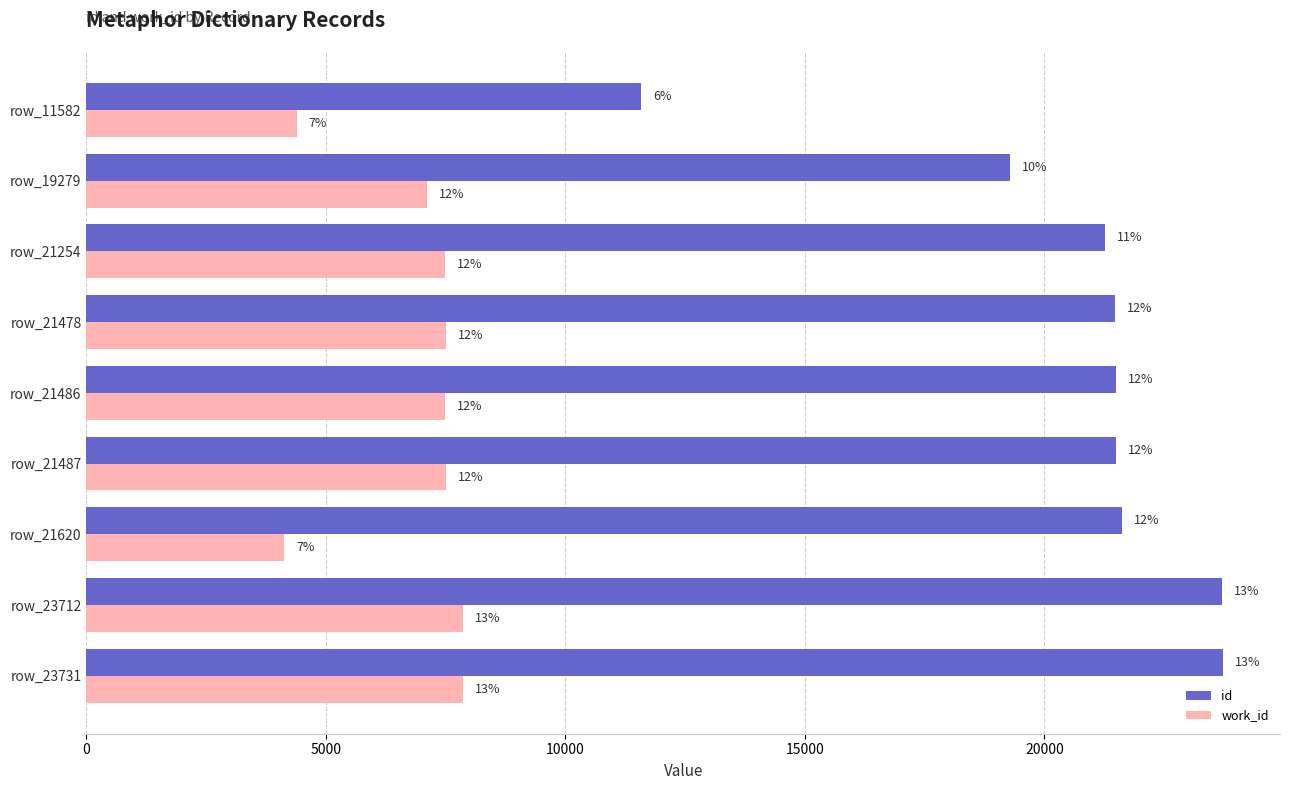

What are all the series names shown in the legend?

id, work_id